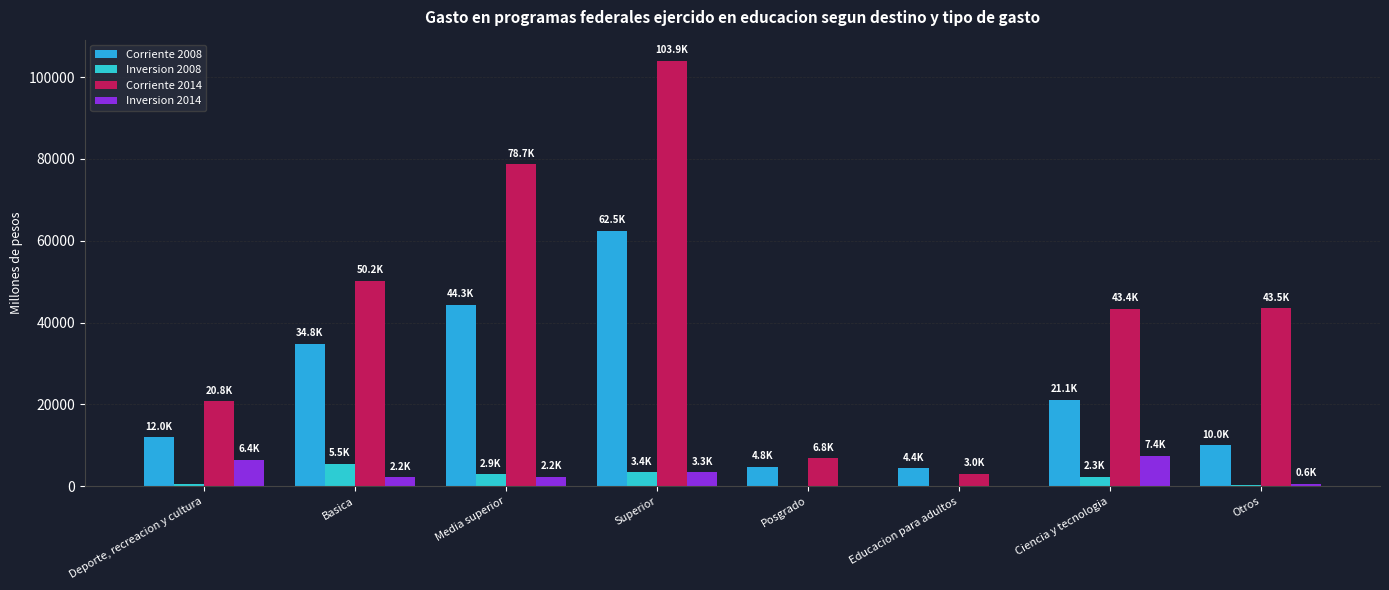

The Inversion 2008 series shows 226.9 at Deporte, recreacion y cultura. True or false?

False